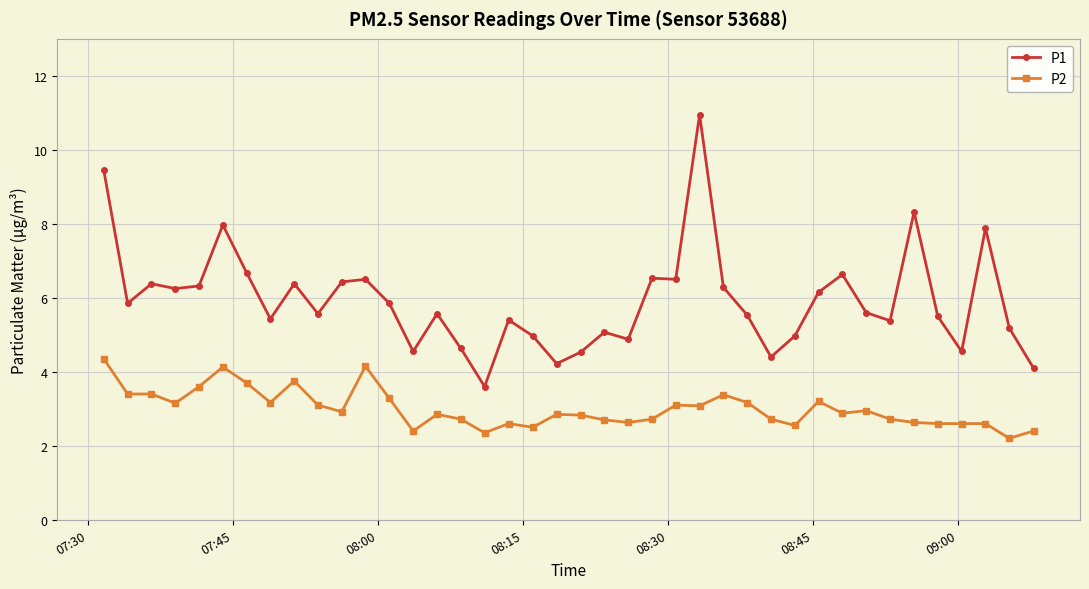

True or false: P1 and P2 cross at least once.

False